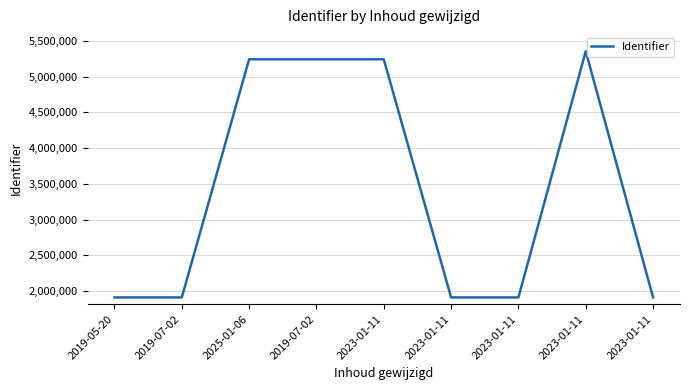

What is the change in value from 2023-01-11 to 2023-01-11?

+2